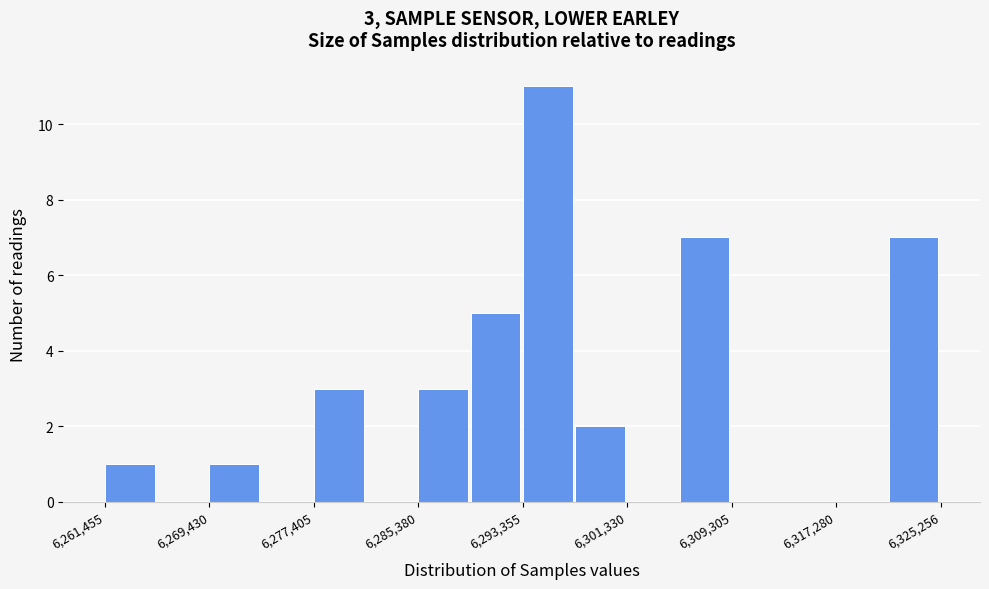

Read against the x-axis, roughly where is the centre of the tallest bar?

6295000